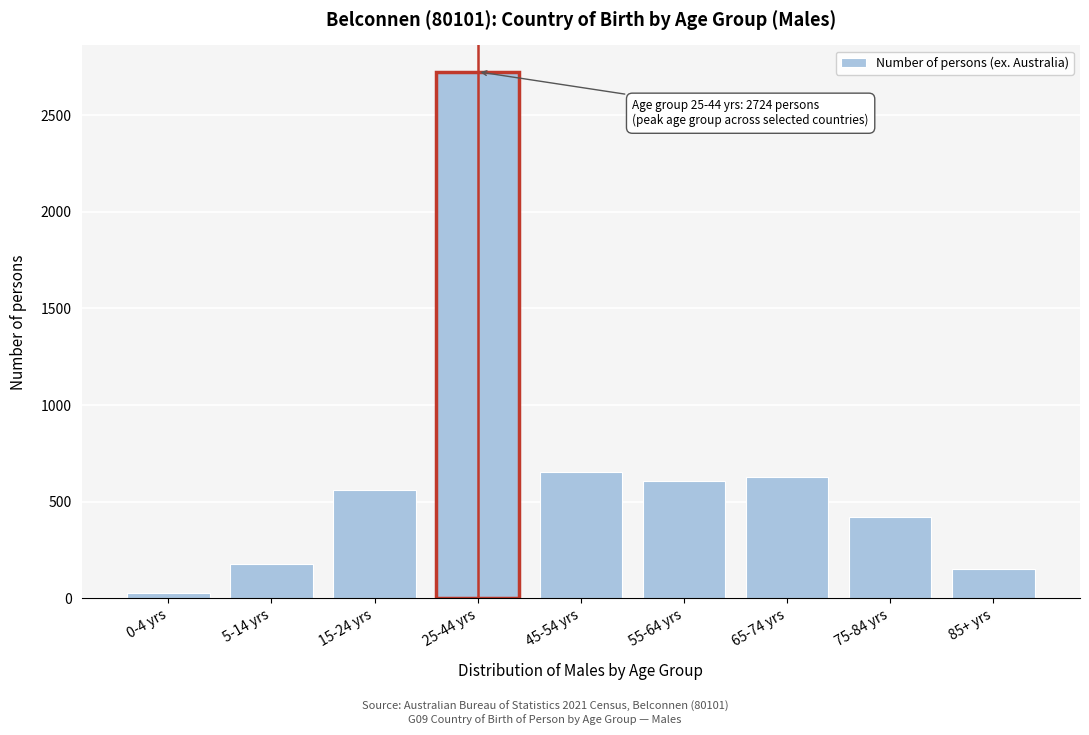

Reading right to left, list all the values displayed in this chart.

154	421	629	608	655	2724	559	179	28